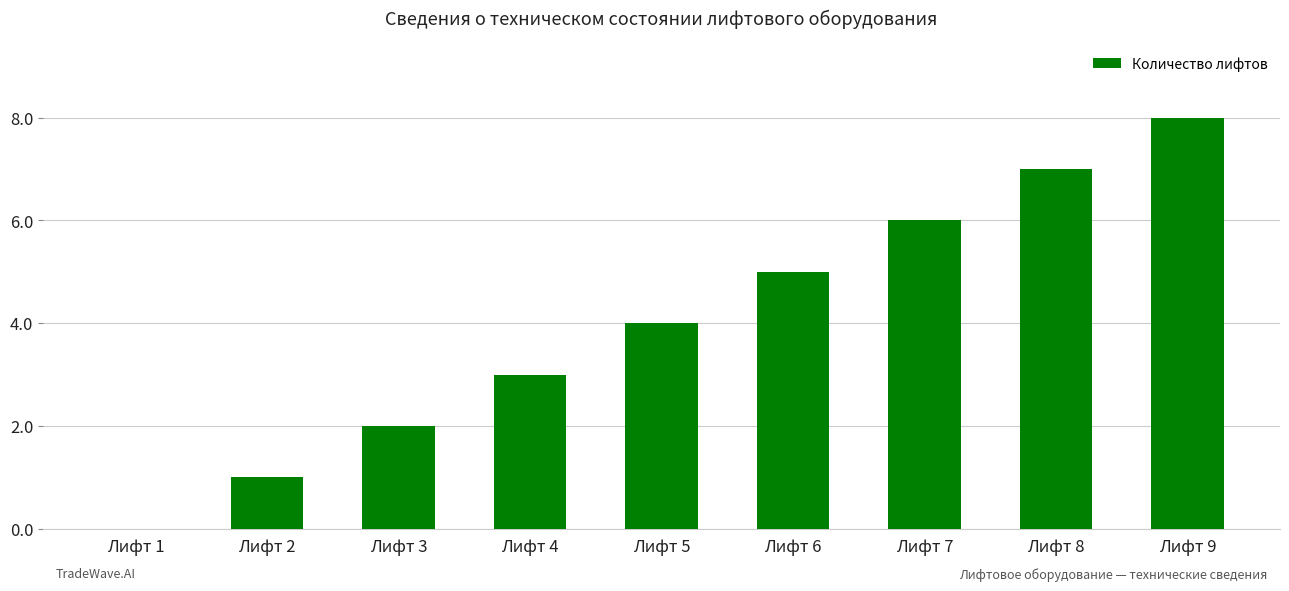

What is the maximum value shown in the chart?

8